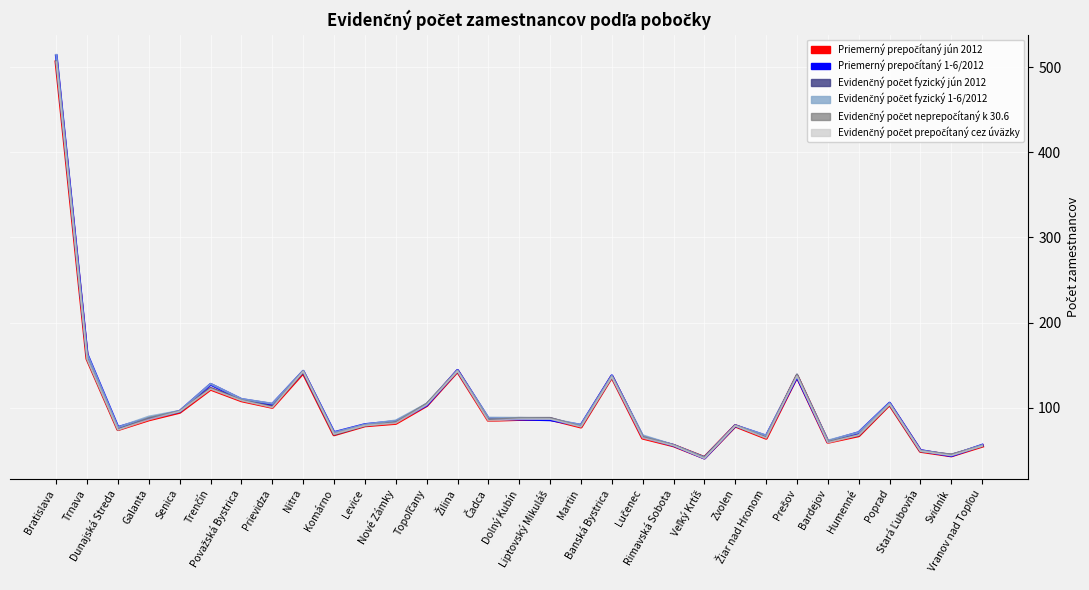

How many values in the Evidenčný počet fyzický jún 2012 series are below 86?

15